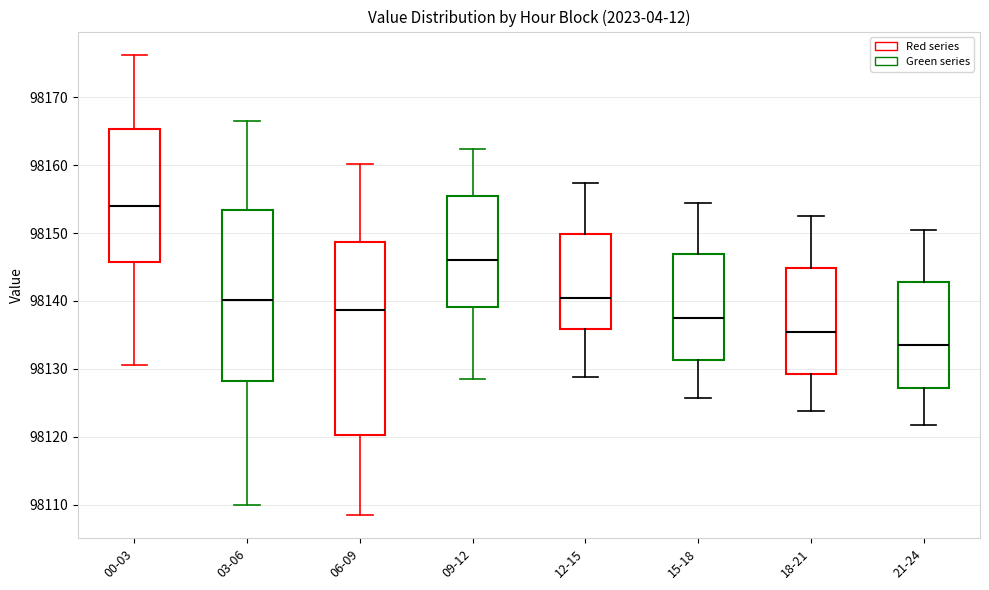

Reading left to right, read every box against the y-axis: the position of its median line, the range the box covers, and the ends of its whiskers. The values are not printed on the chart, so give them approximately, as read against the axis.

00-03: median 98154, box 98146 to 98165, whiskers 98131 to 98176
03-06: median 98140, box 98128 to 98153, whiskers 98110 to 98167
06-09: median 98139, box 98120 to 98149, whiskers 98108 to 98160
09-12: median 98146, box 98139 to 98155, whiskers 98128 to 98162
12-15: median 98141, box 98136 to 98150, whiskers 98129 to 98157
15-18: median 98138, box 98131 to 98147, whiskers 98126 to 98154
18-21: median 98136, box 98129 to 98145, whiskers 98124 to 98152
21-24: median 98134, box 98127 to 98143, whiskers 98122 to 98150